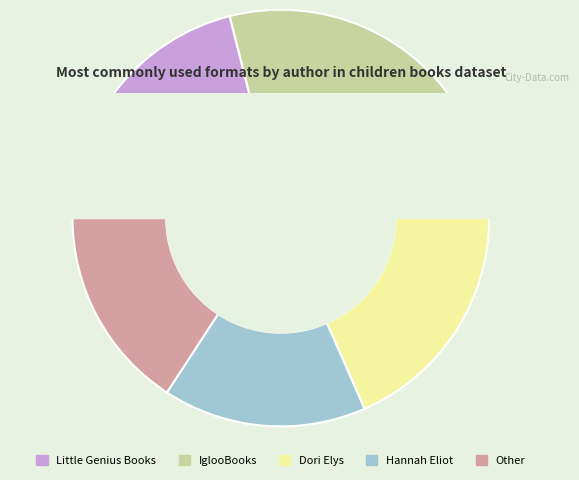

To the nearest percent, what is the average slice percentage?

20%